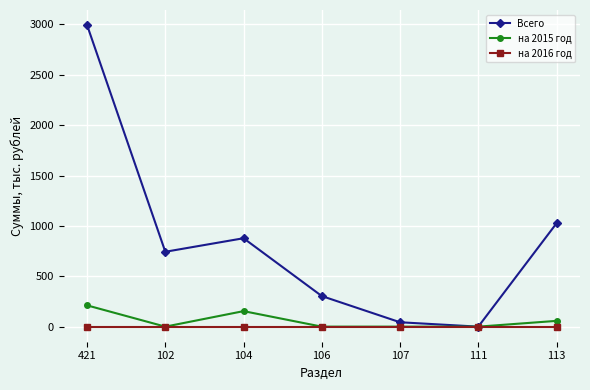

Which label corresponds to the largest value in the chart?

421